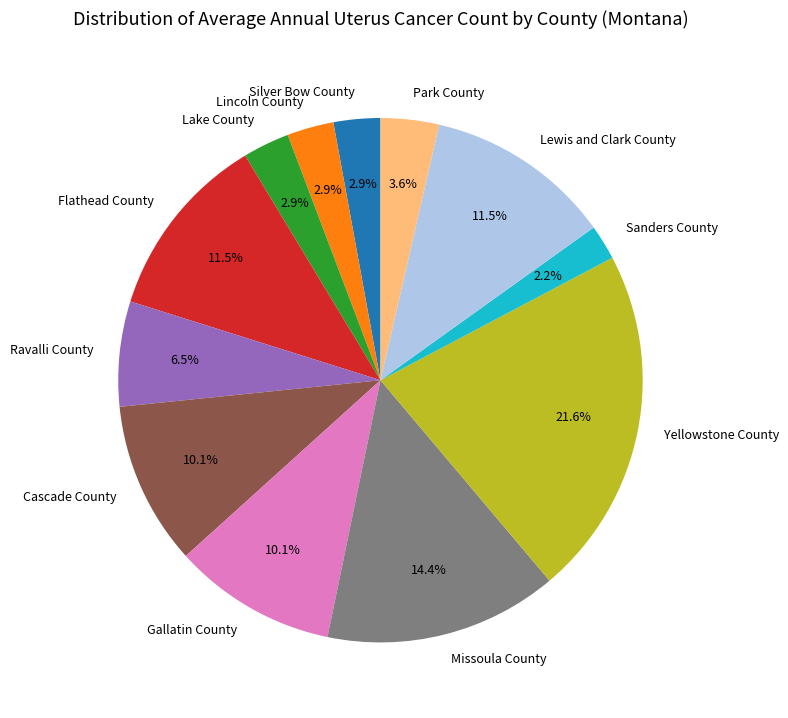

Between Yellowstone County and Missoula County, which is larger?

Yellowstone County